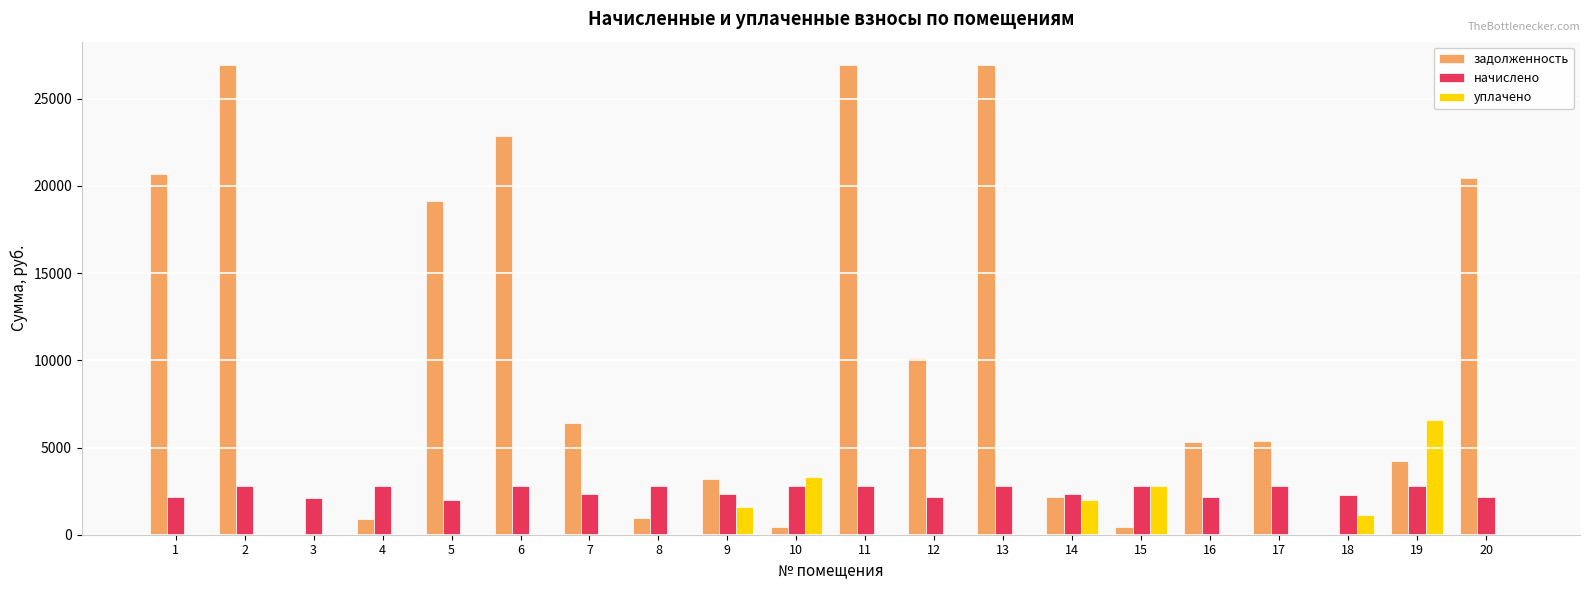

What is the maximum value for начислено?

2820.2